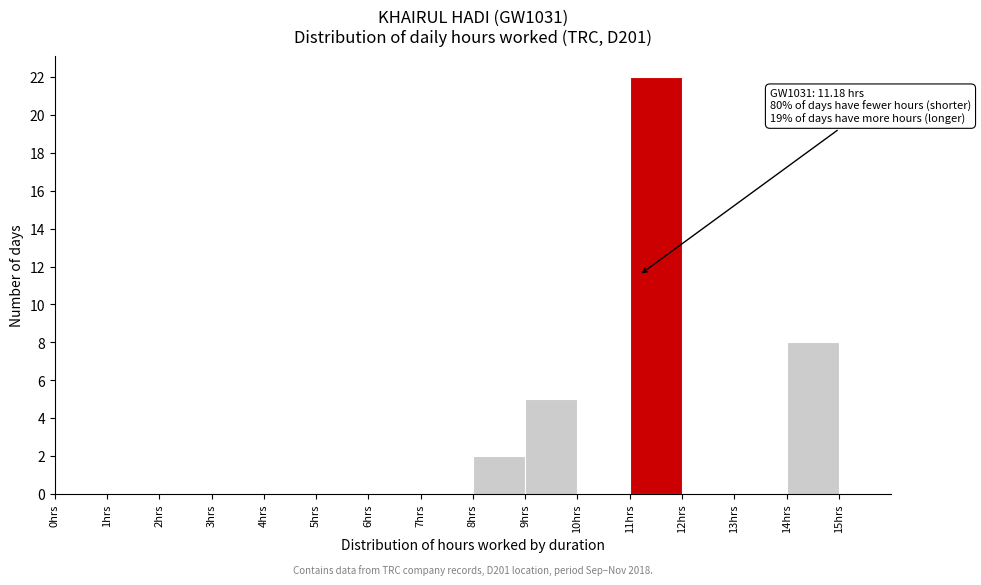

Which range on the x-axis has the tallest bar?

11 to 12